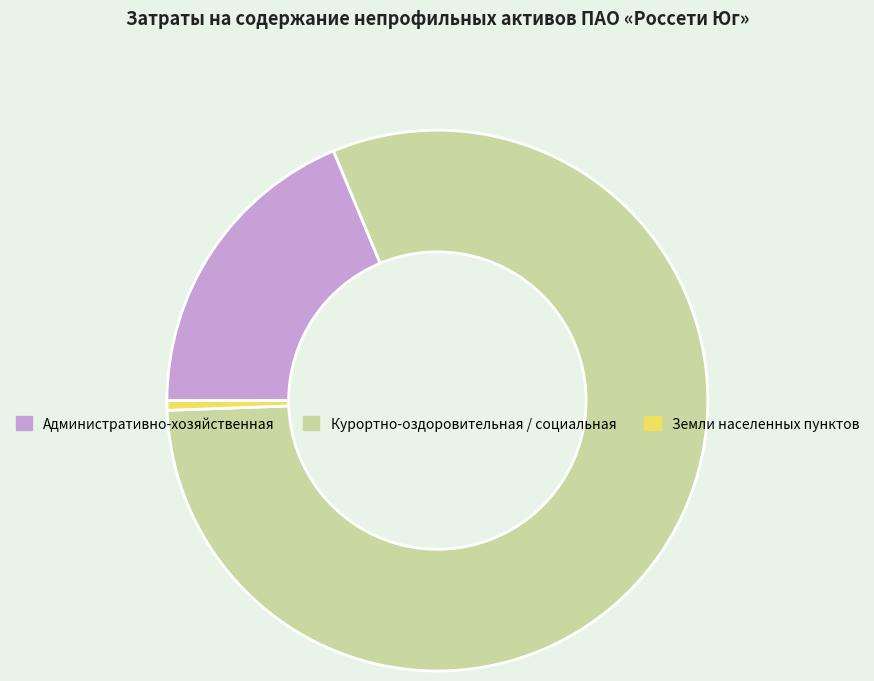

Count the number of slices in the pie.

3